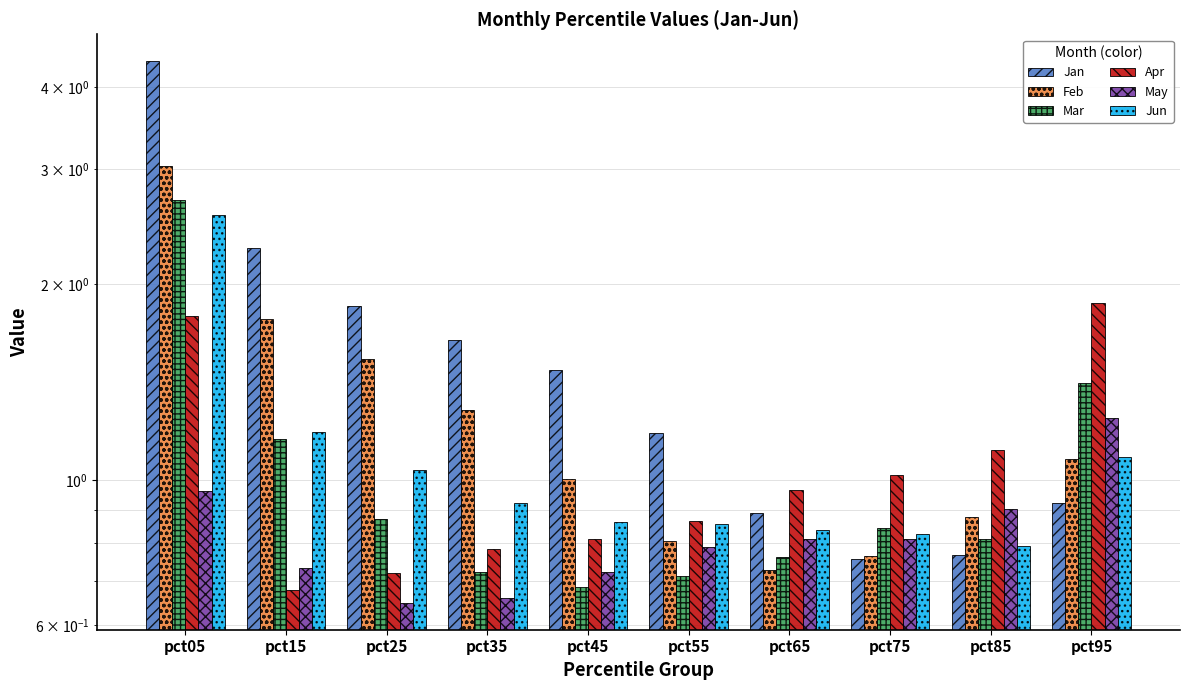

The value of Mar at pct35 is 1.1. True or false?

False